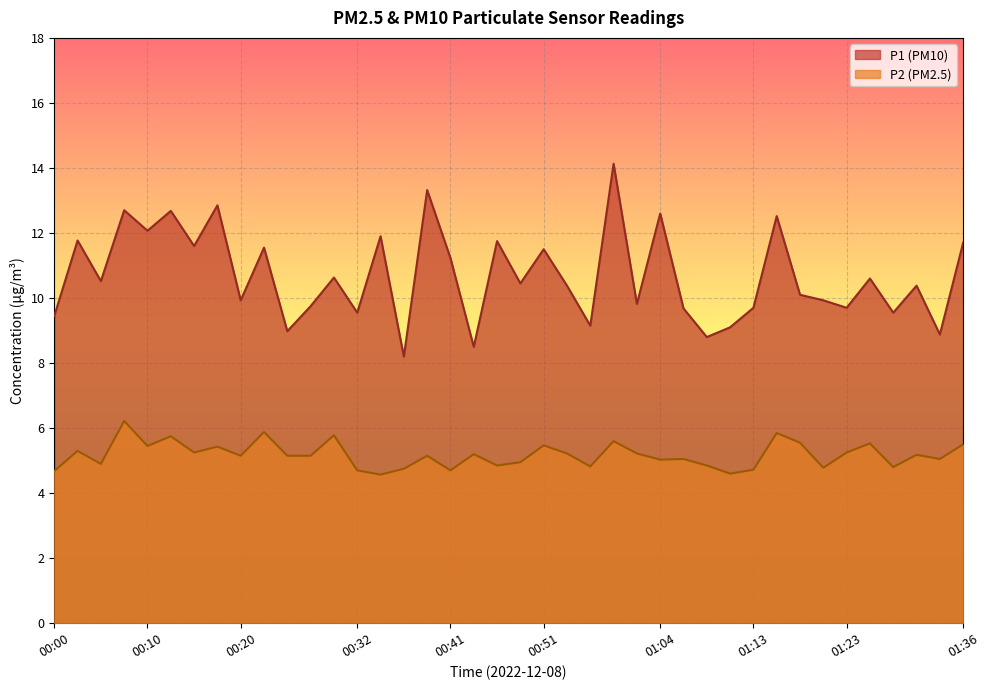

Reading left to right, transcribe all the data shown in this chart.

P1: 9.4	11.8	10.5	12.7	12.1	12.7	11.6	12.8	9.9	11.6	9.0	9.8	10.6	9.6	11.9	8.2	13.3	11.2	8.5	11.8	10.4	11.5	10.4	9.2	14.1	9.8	12.6	9.7	8.8	9.1	9.7	12.5	10.1	9.9	9.7	10.6	9.6	10.4	8.9	11.7
P2: 4.7	5.3	4.9	6.2	5.5	5.8	5.2	5.4	5.2	5.9	5.2	5.2	5.8	4.7	4.6	4.8	5.2	4.7	5.2	4.8	5.0	5.5	5.2	4.8	5.6	5.2	5.0	5.0	4.8	4.6	4.7	5.8	5.5	4.8	5.2	5.5	4.8	5.2	5.0	5.5